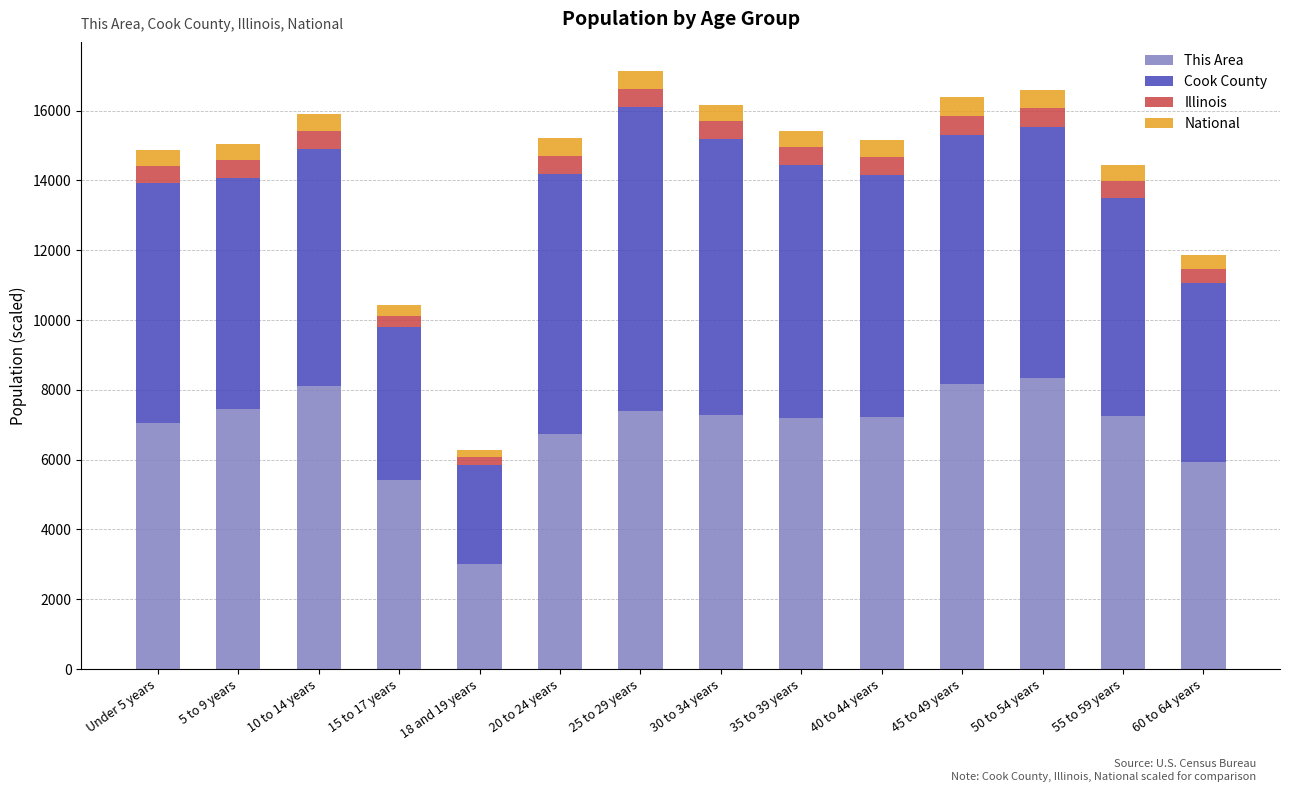

What is the total value across all series at 18 and 19 years?

6284.7